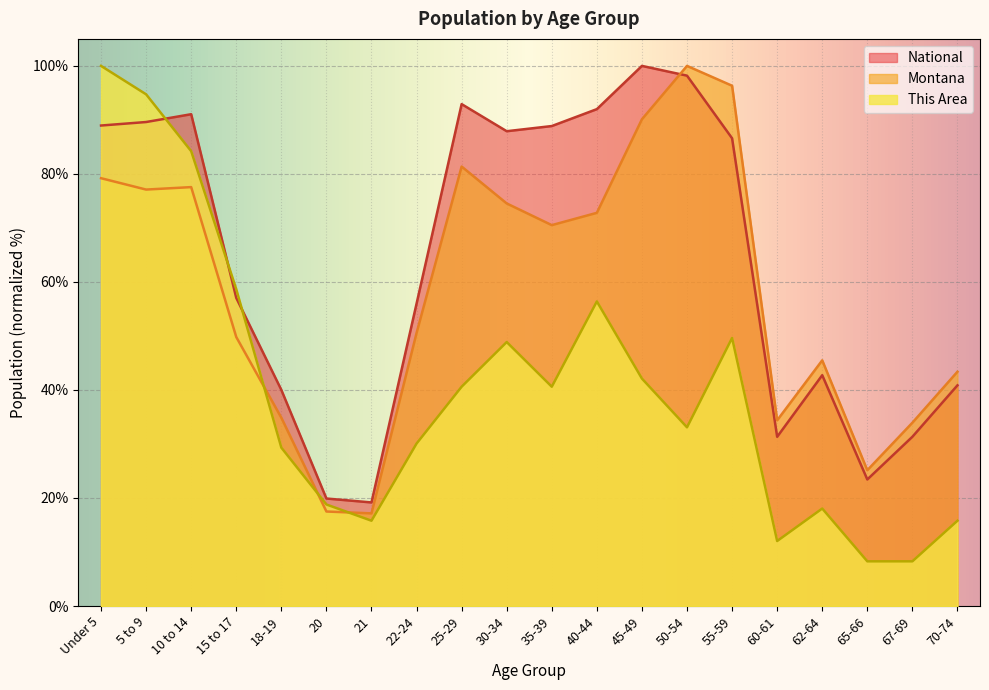

What are all the series names shown in the legend?

National, Montana, This Area